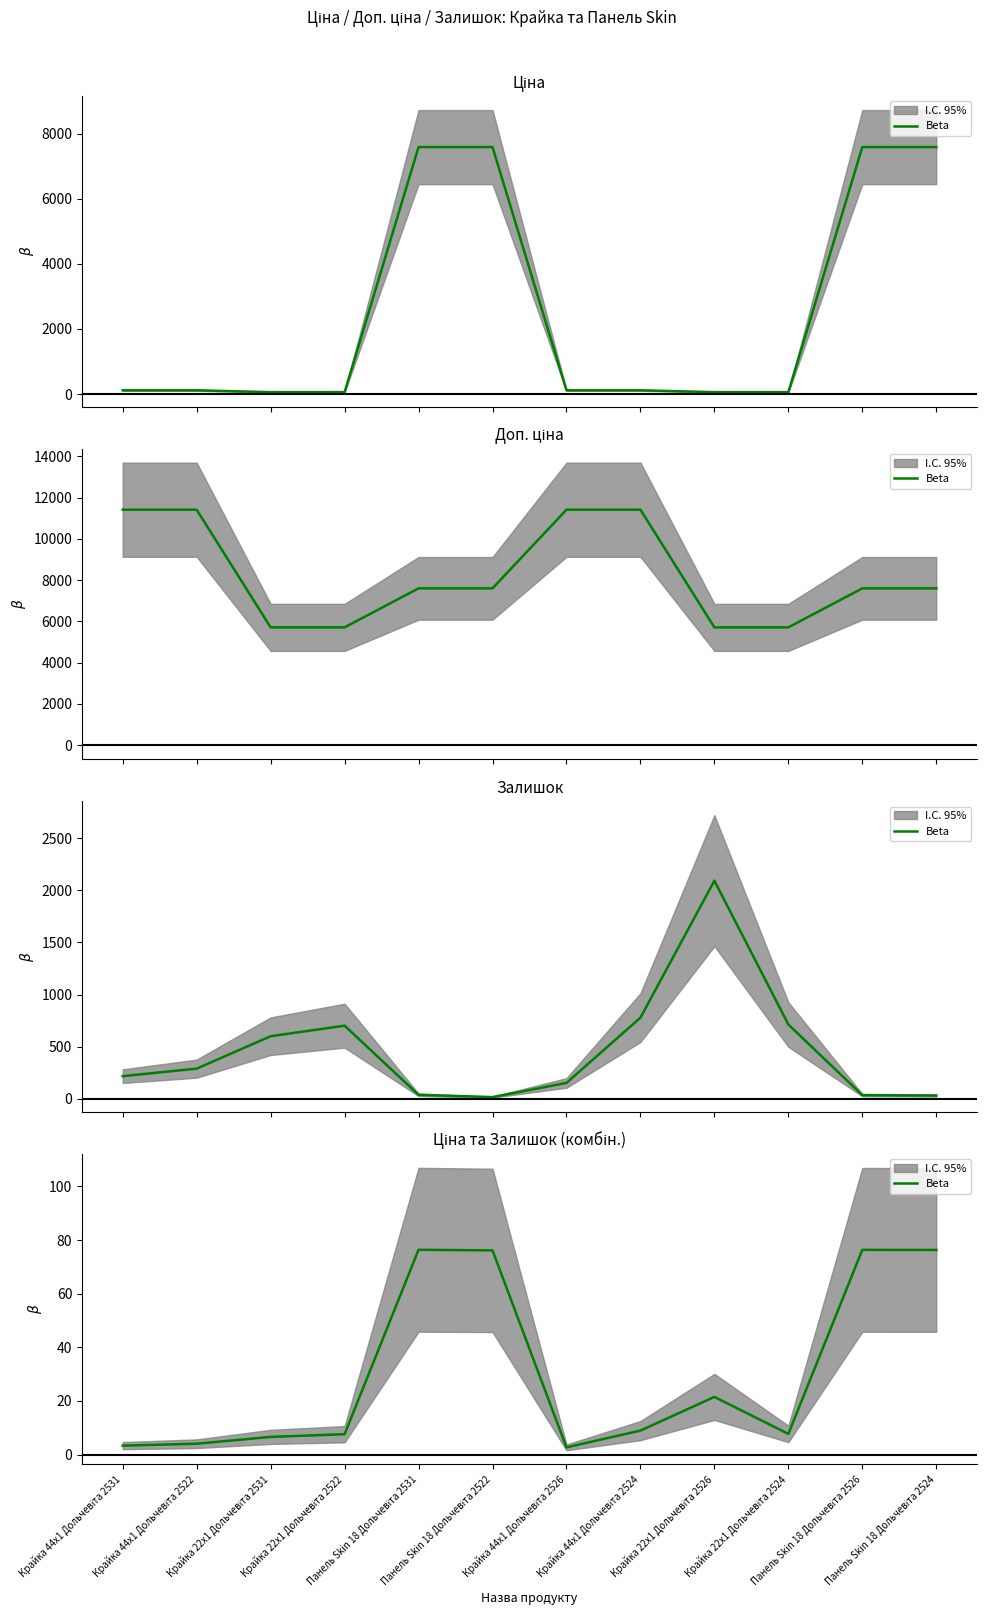

What is the label of the 6th point from the left?

Панель Skin 18 Дольчевіта 2522